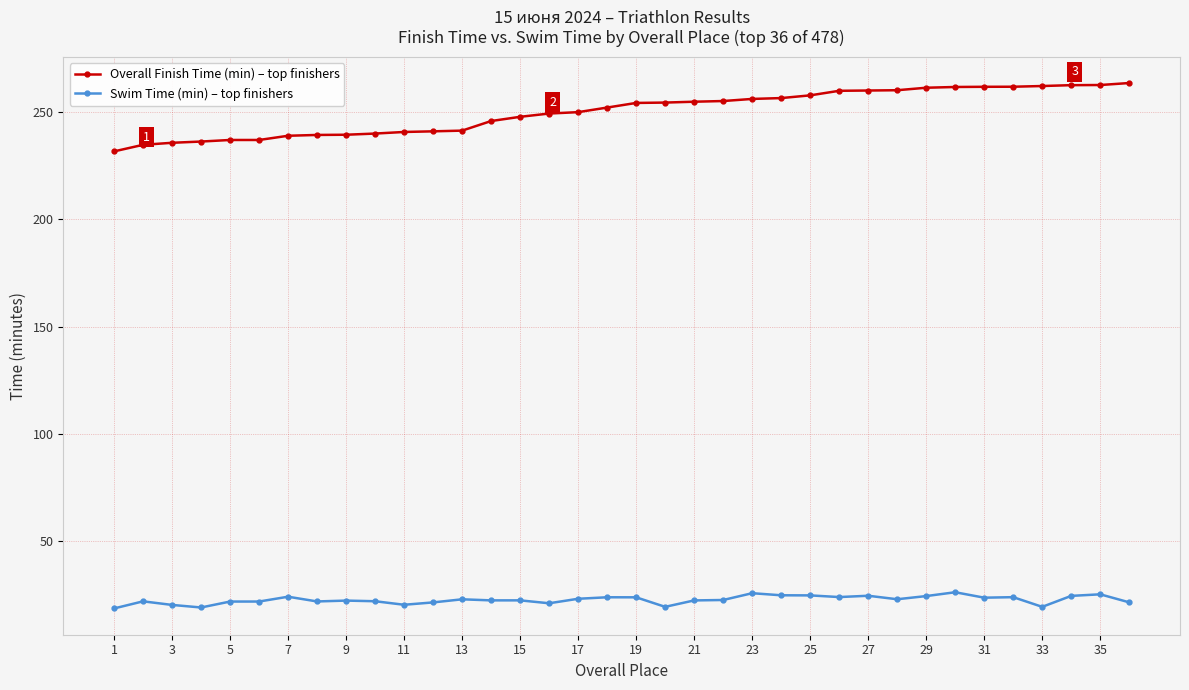

What is the value of the Overall Finish Time (min) – top finishers point at the 2nd from the left?

234.9